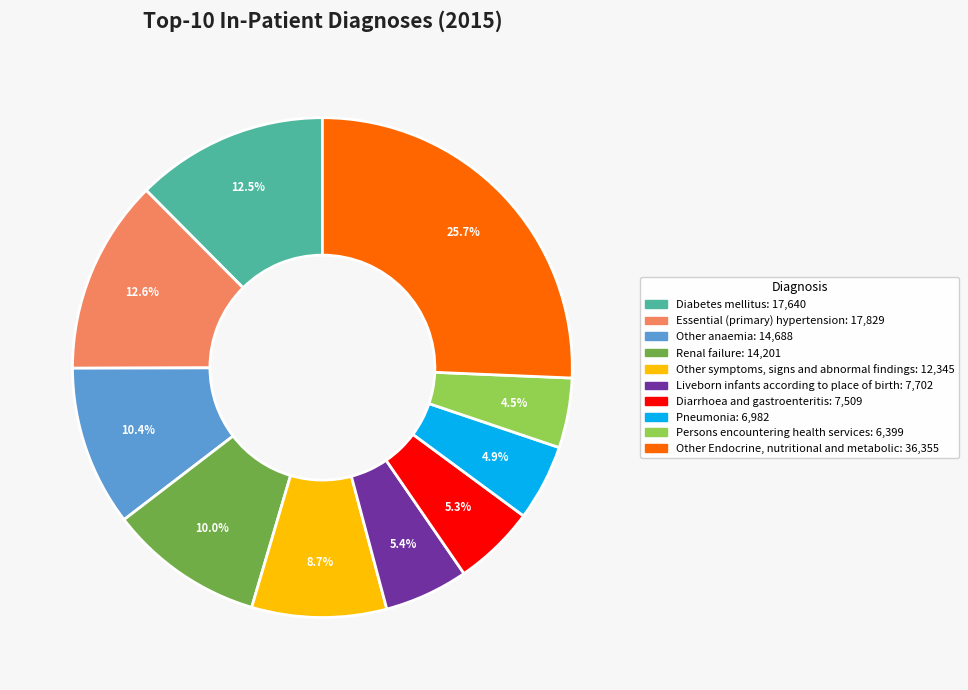

To the nearest percent, what is the average slice percentage?

10%